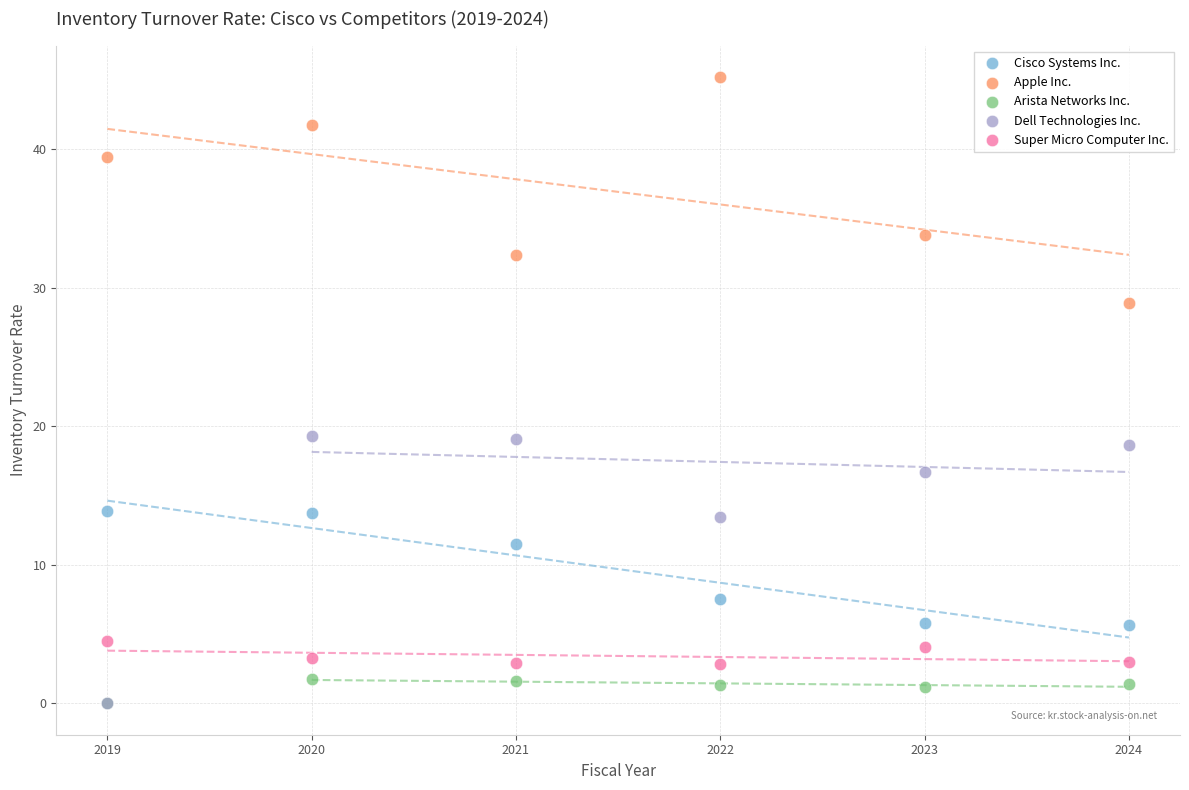

Which series has the largest Y range (max minus min)?

Dell Technologies Inc.